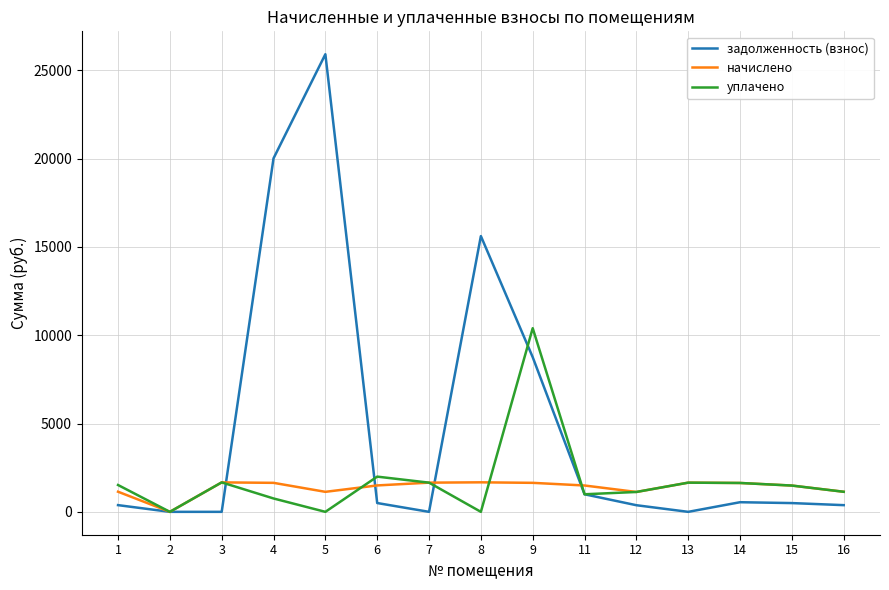

How many series are shown in this chart?

3